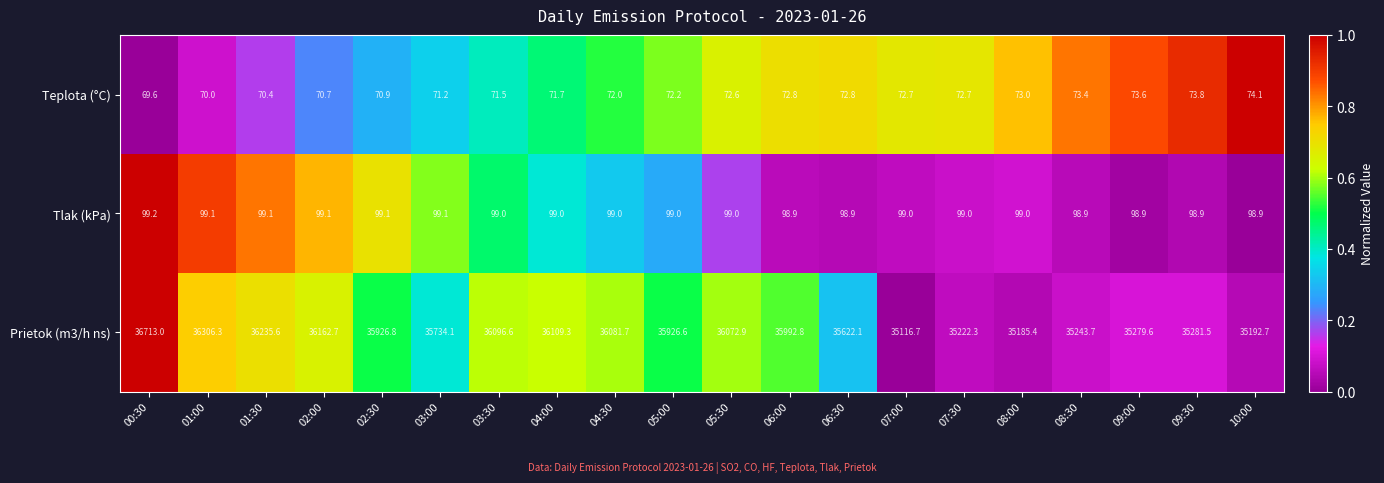

The value of Tlak (kPa) at 02:30 is 99.1. True or false?

True